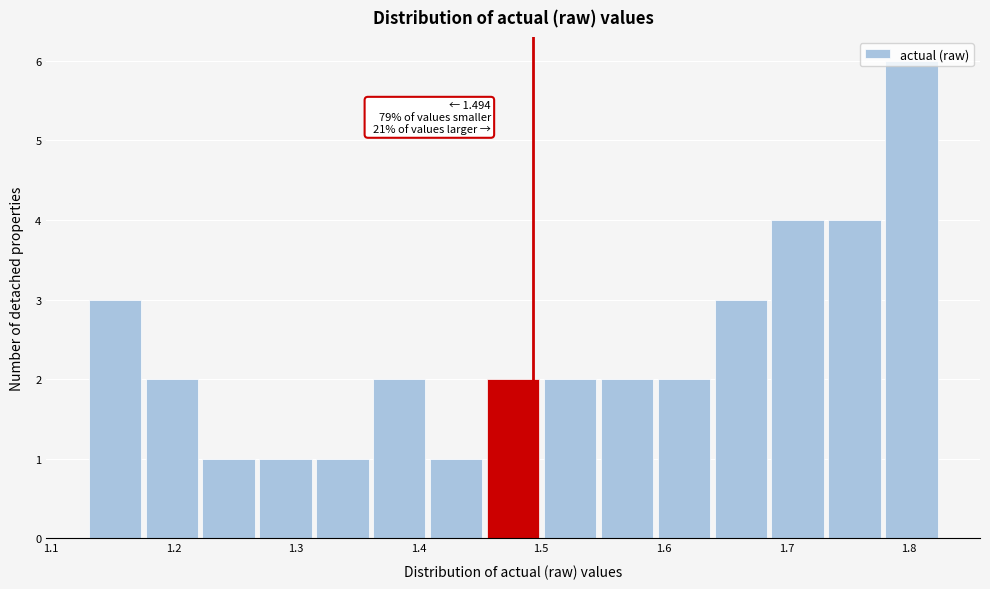

Over which range of the x-axis is the bar tallest?

1.78 to 1.83